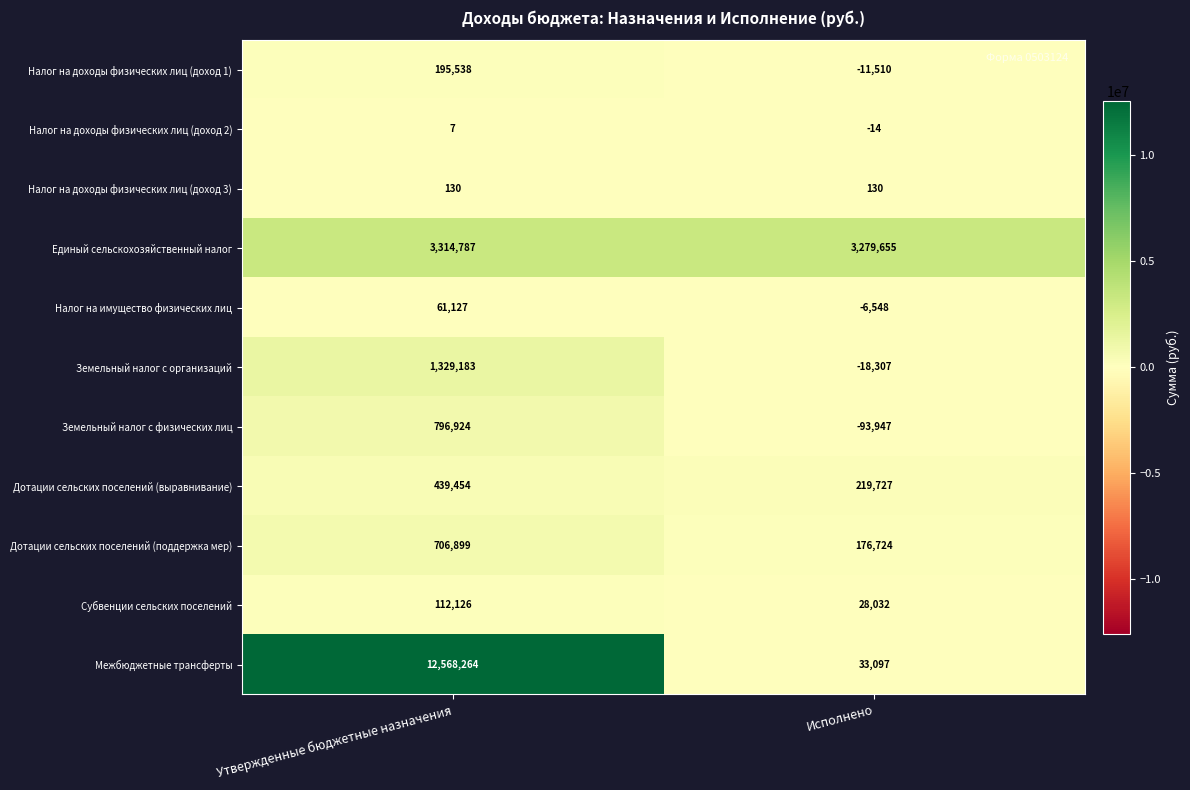

Is it true that Земельный налог с физических лиц equals 289053 at Утвержденные бюджетные назначения?

False